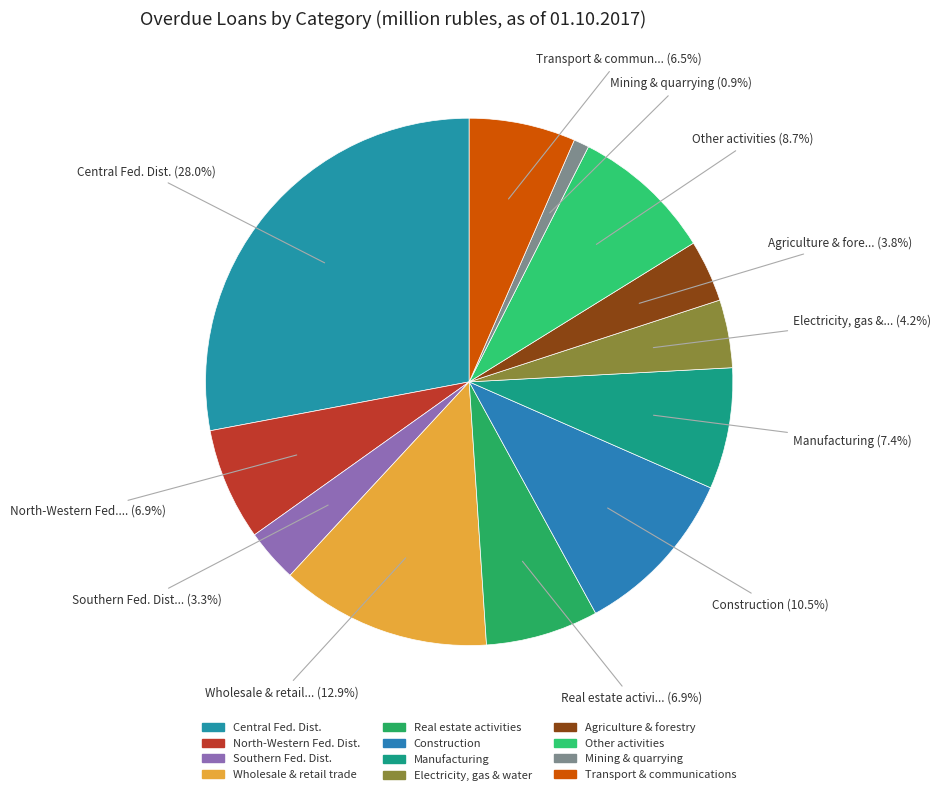

Which category has the smallest portion of the pie?

mining and quarrying